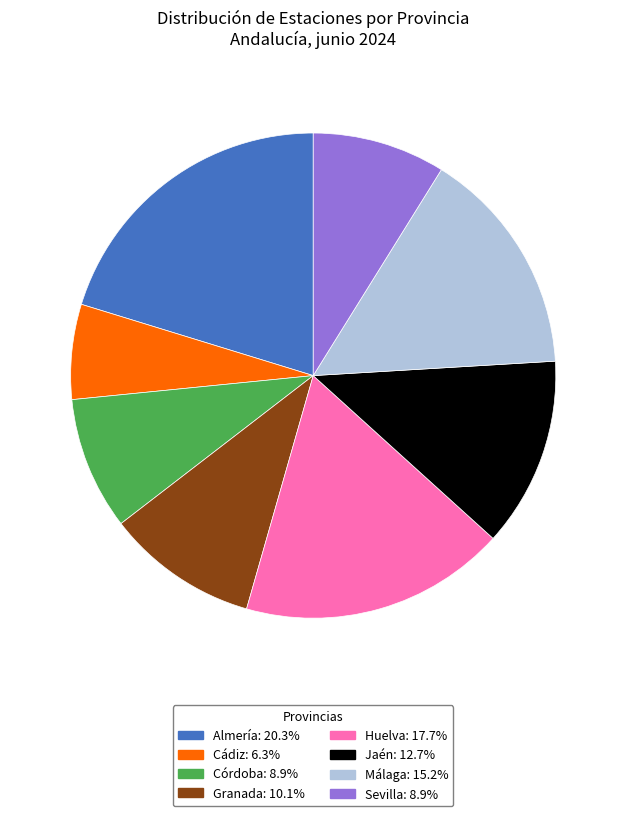

How many segments does this pie chart have?

8